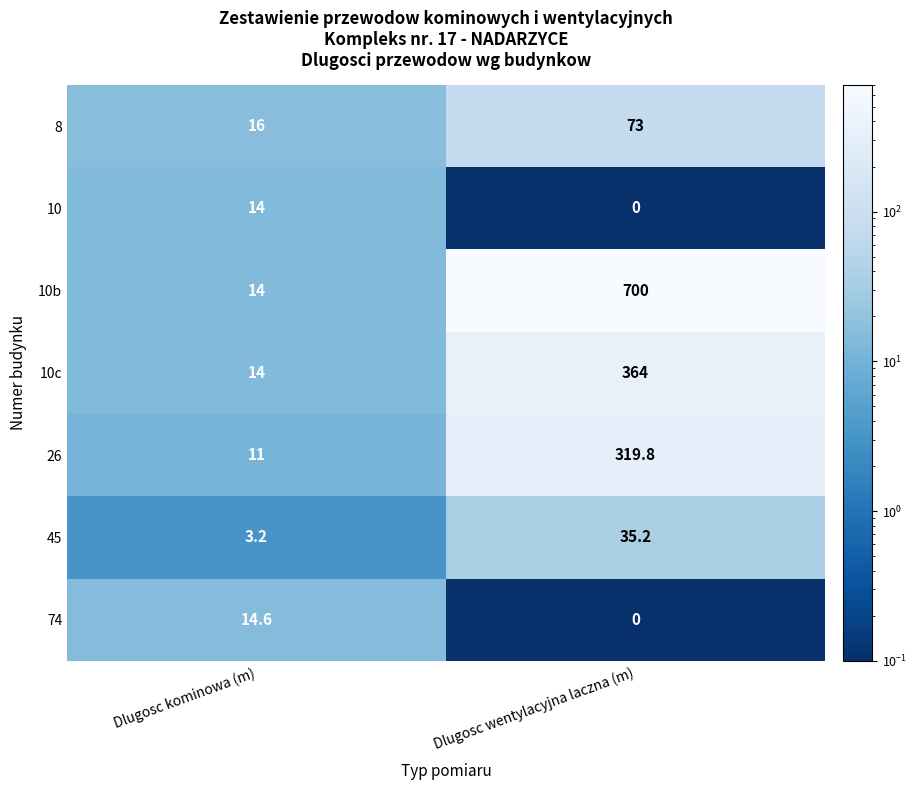

What is the difference between the maximum and minimum values in the 45 series?

32.0